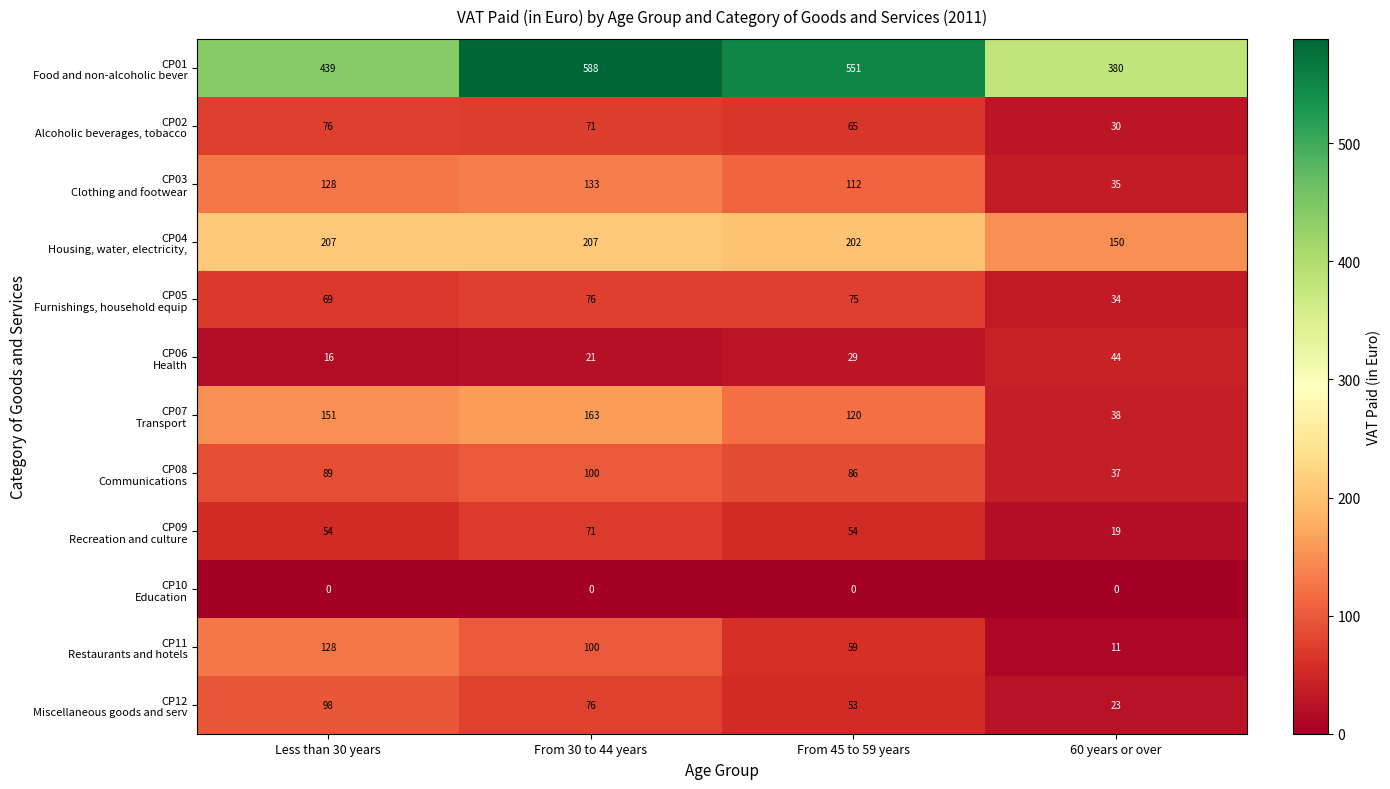

What is the maximum value shown in the chart?

588